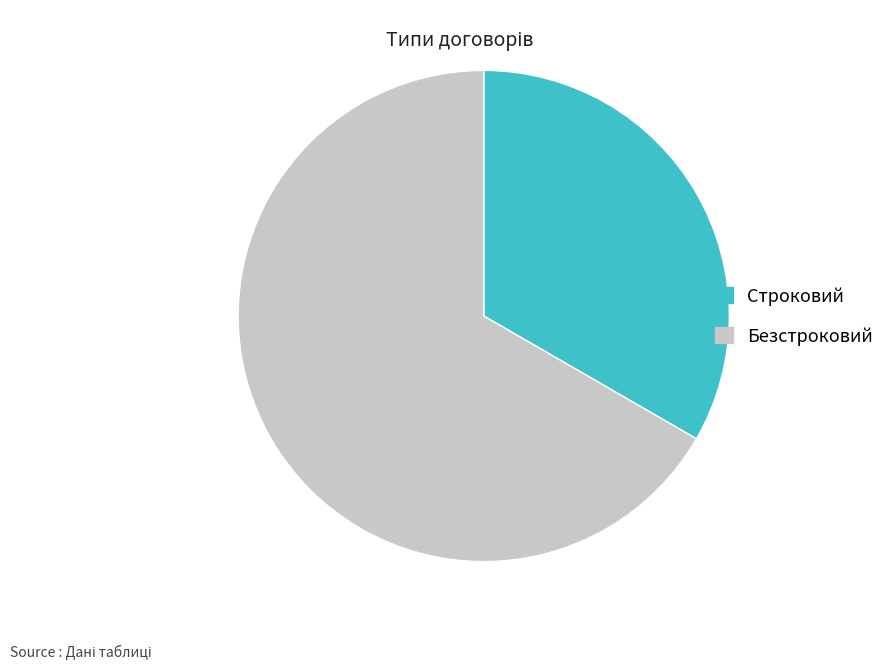

Does any single category account for the majority?

Yes